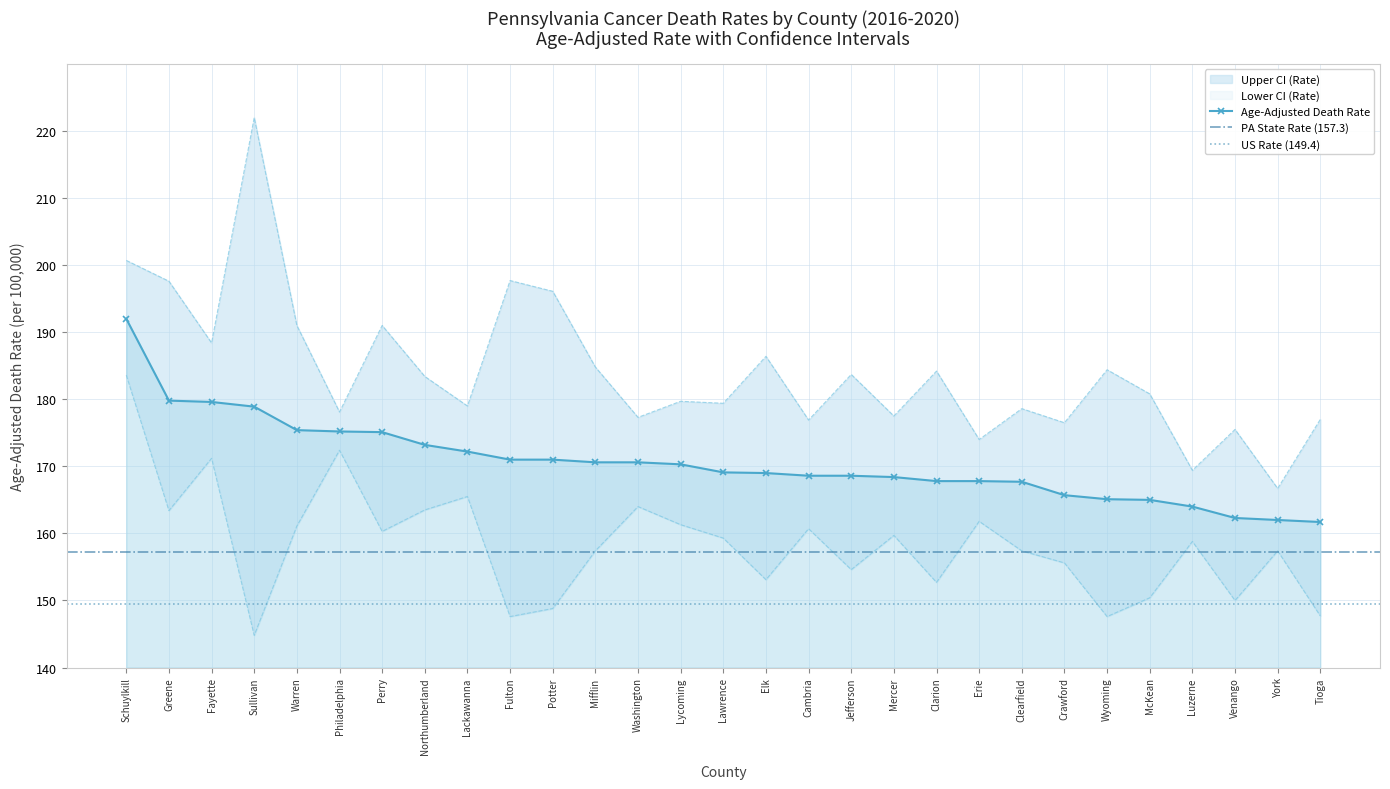

List the series in order of their peak value, lowest first.

Lower CI (Rate), Age-Adjusted Death Rate, Upper CI (Rate)